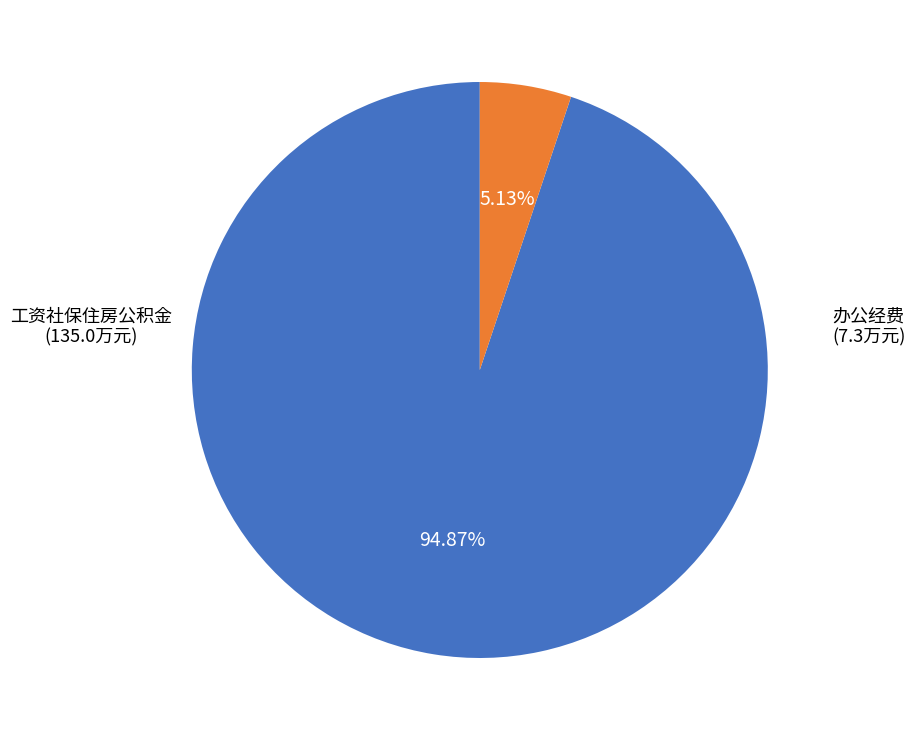

Does any single category account for the majority?

Yes